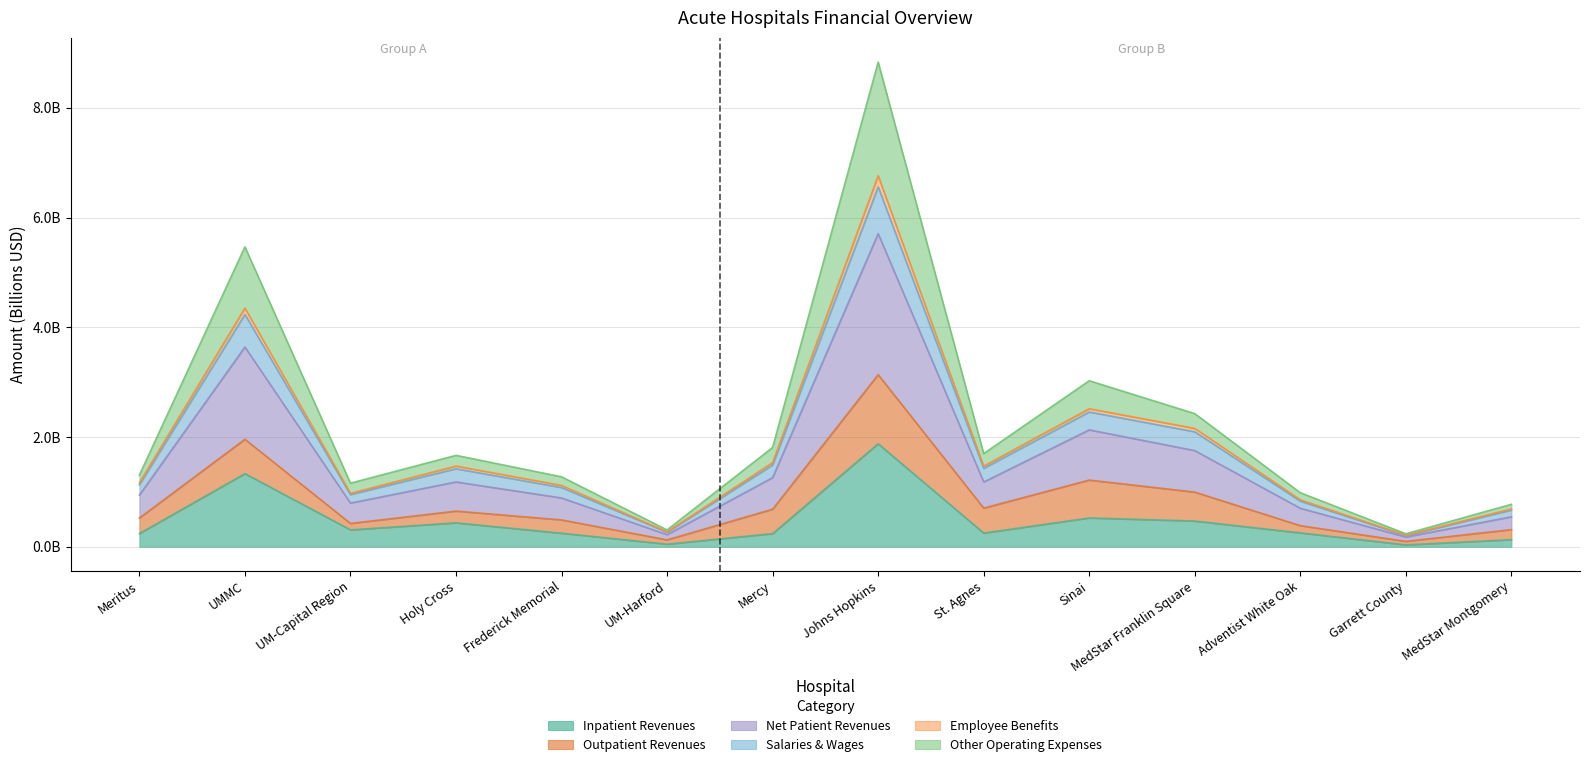

What are all the series names shown in the legend?

Inpatient Revenues, Outpatient Revenues, Net Patient Revenues, Salaries & Wages, Employee Benefits, Other Operating Expenses